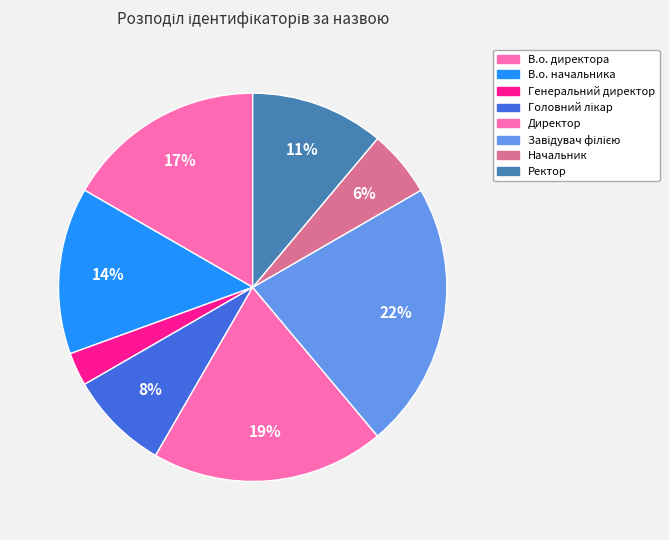

How many segments does this pie chart have?

8